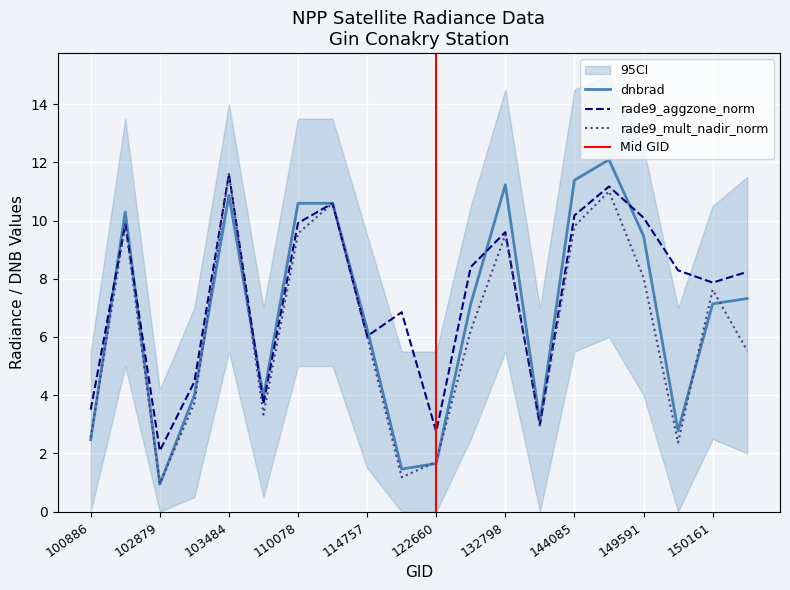

Is this an area chart (filled region under the line)?

No